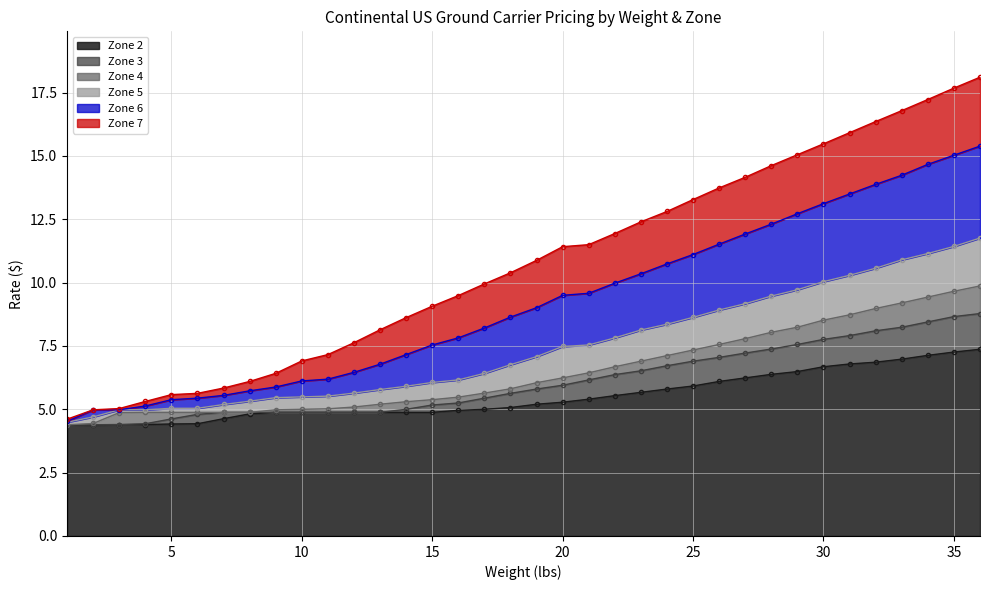

Where does the Zone 4 series first go above 6?

19